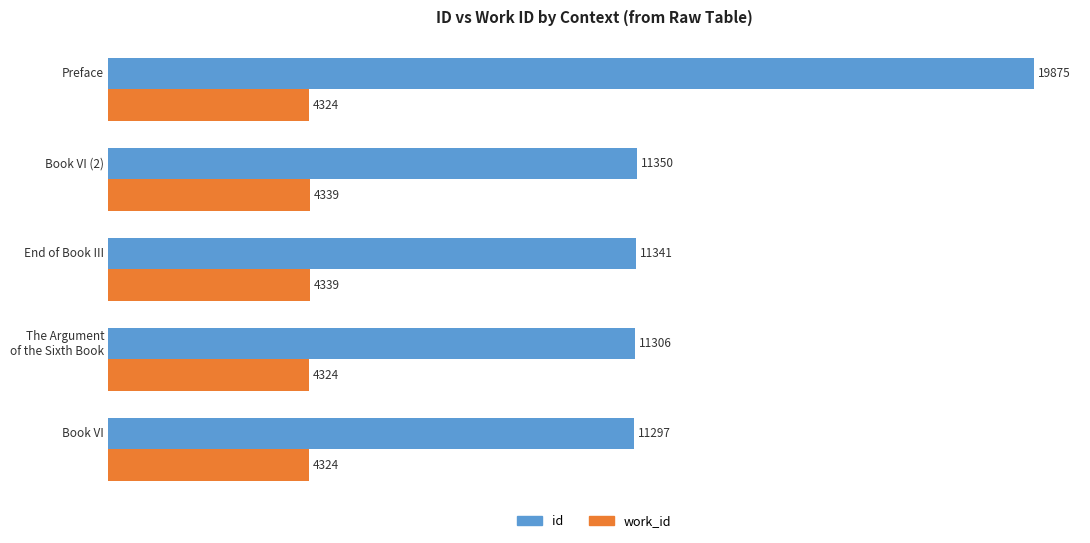

Count the work_id values in the range 4324 to 4339.

5